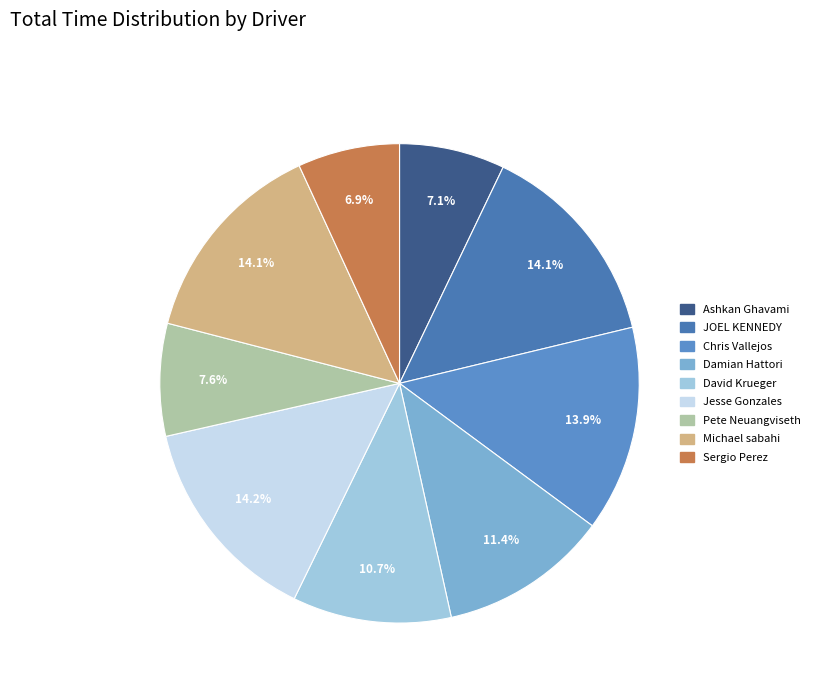

Count the number of slices in the pie.

9